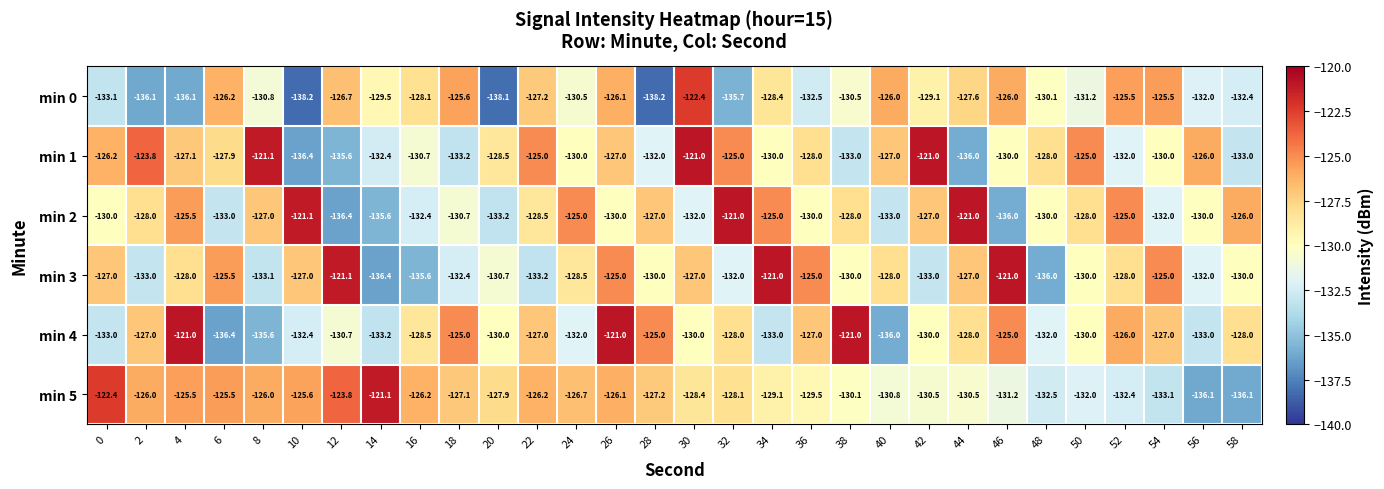

Where is min 0 nearest to the value -130?

48